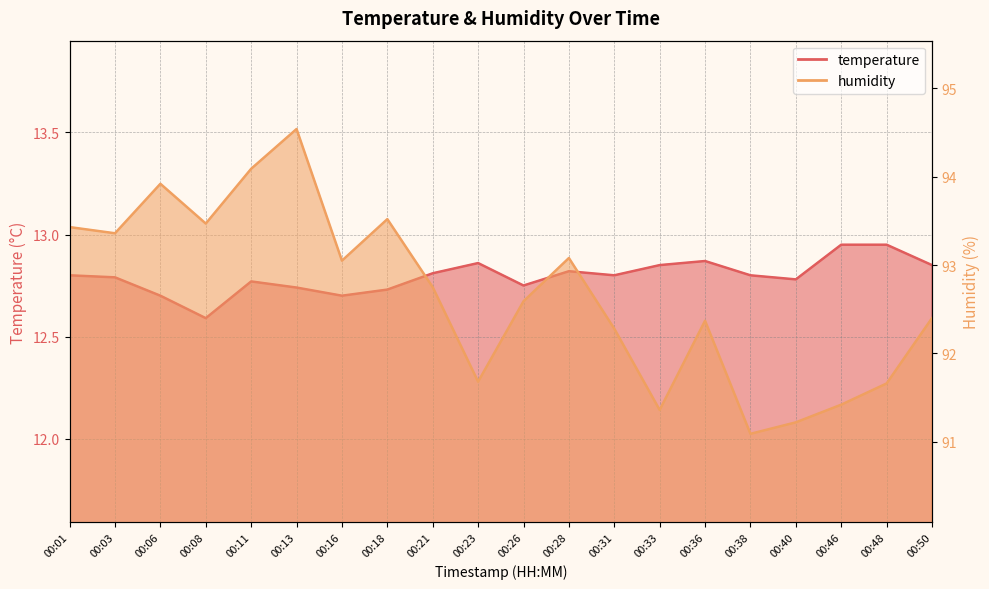

The value of humidity at 00:46 is 51.0. True or false?

False